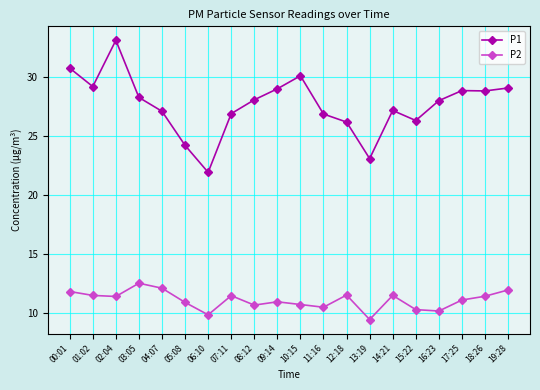

At which category does the chart reach its peak across all series?

02:04